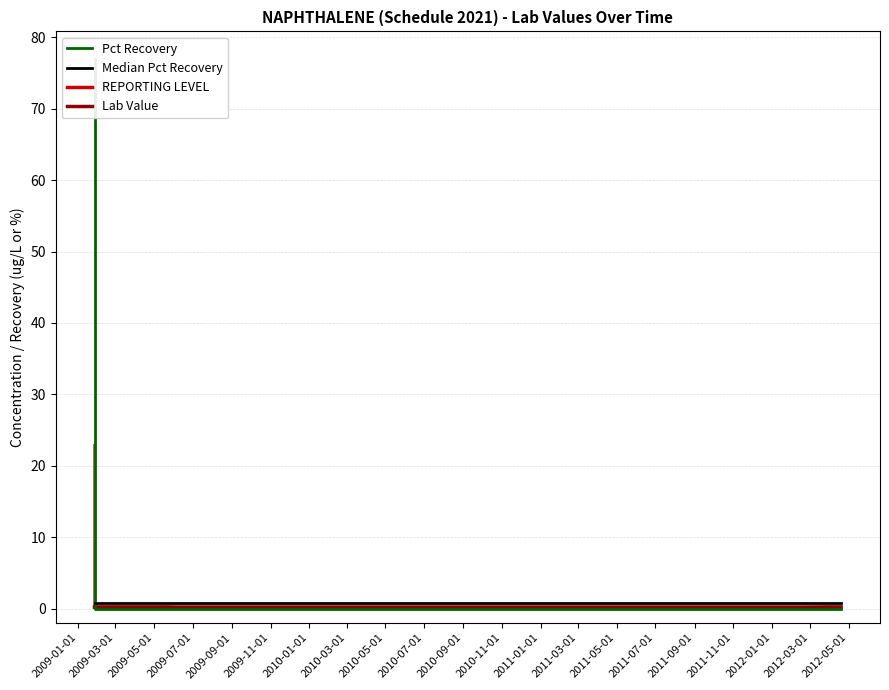

Where is REPORTING LEVEL nearest to the value 0?

2010-03-01